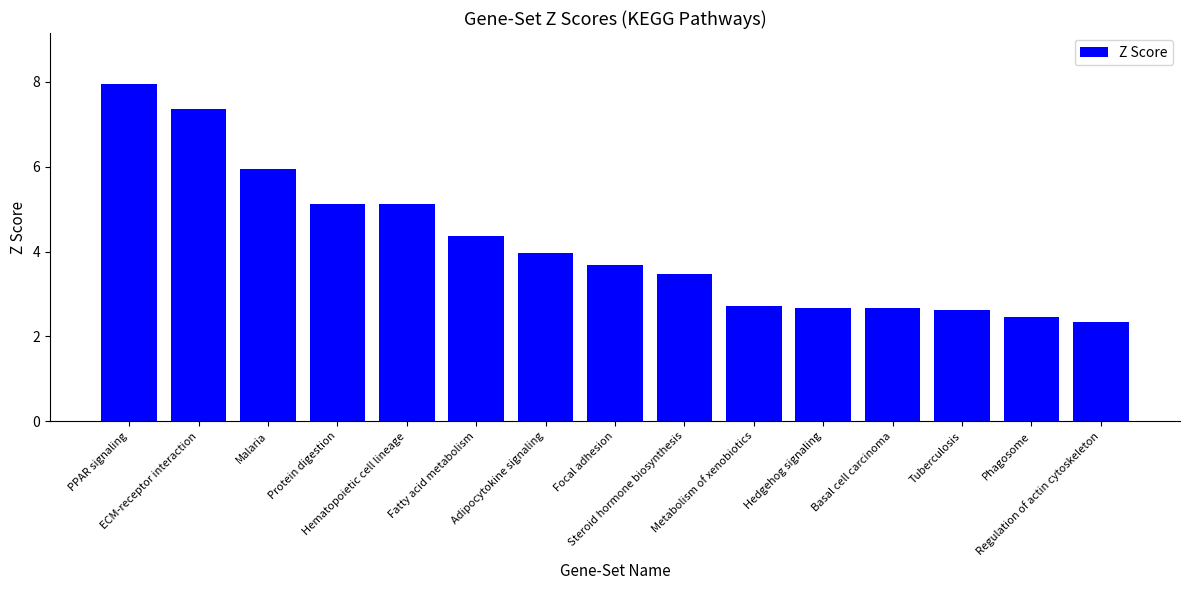

What is the difference between the maximum and second lowest values?

5.5